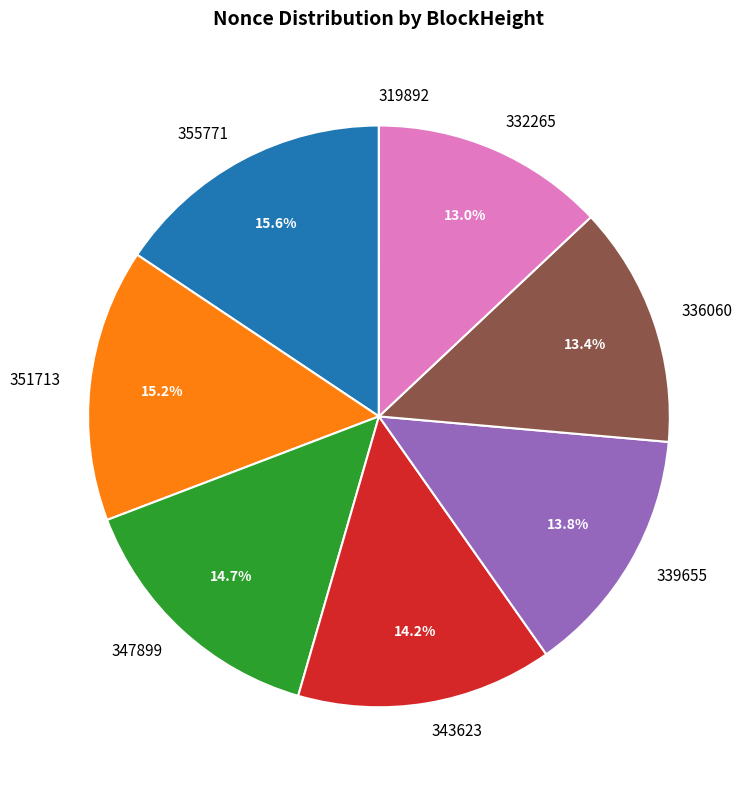

Is there any slice that represents more than half of the pie?

No